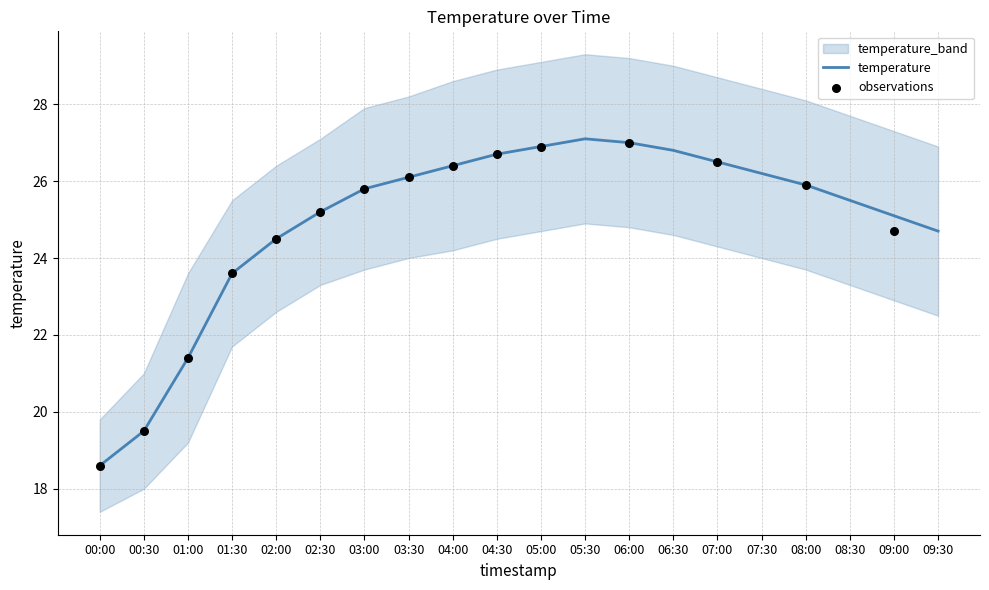

What is the total value across all series at 00:30?

58.5